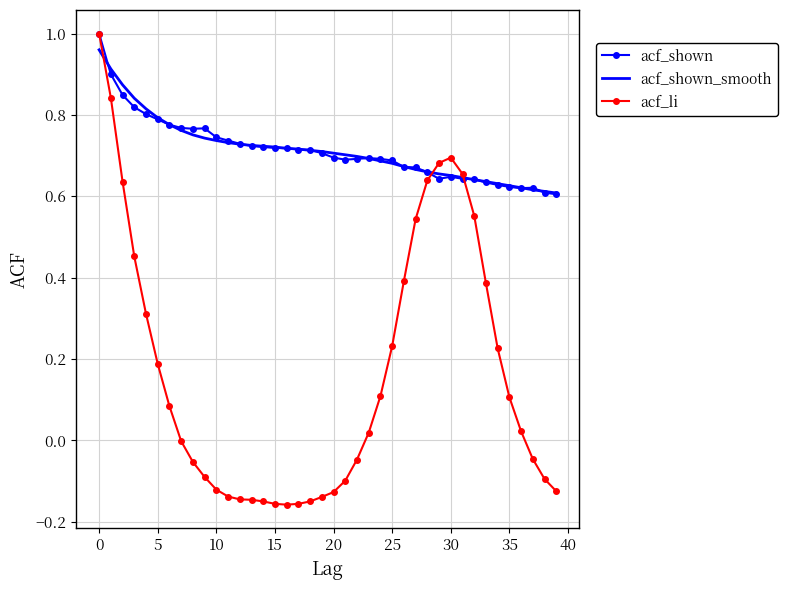

Which series has the largest range (max minus min)?

acf_li